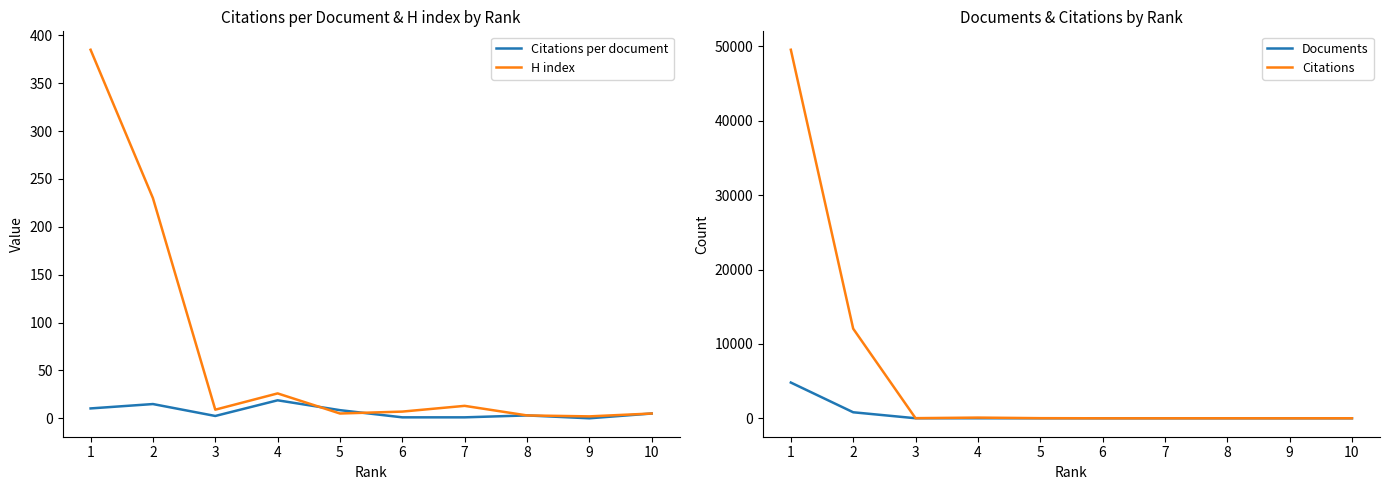

What is the difference between the highest and lowest values at 2?

12038.1